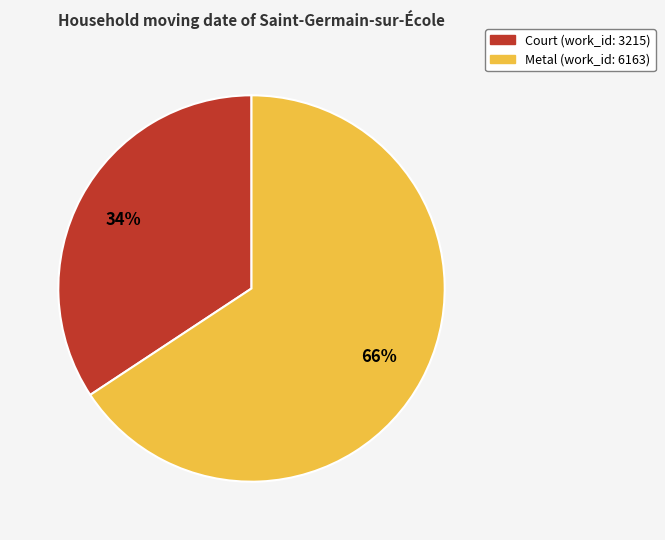

Is it true that Court is 34% of the pie?

True